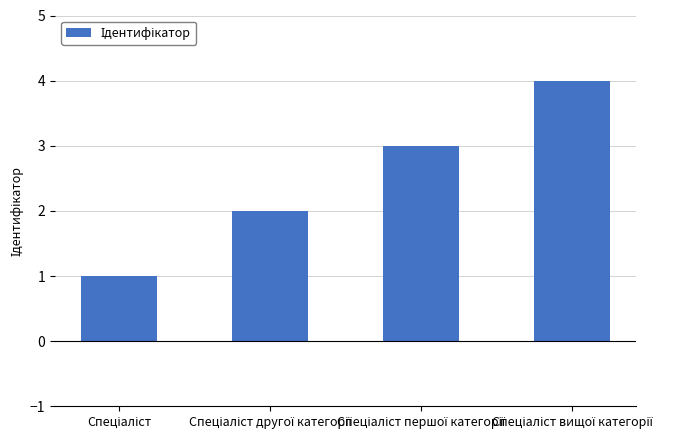

What is the difference between the maximum and minimum values?

3